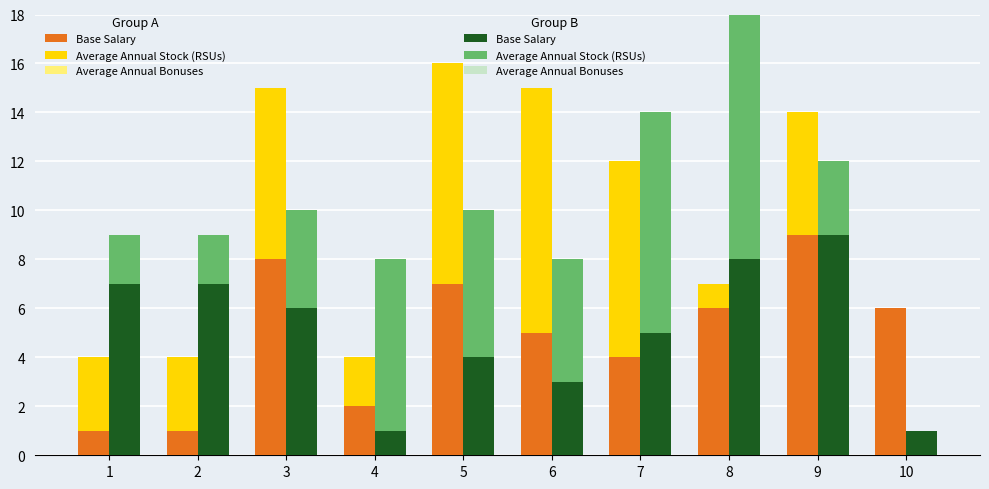

How many values in Group A - Stock (RSUs) are above zero?

9